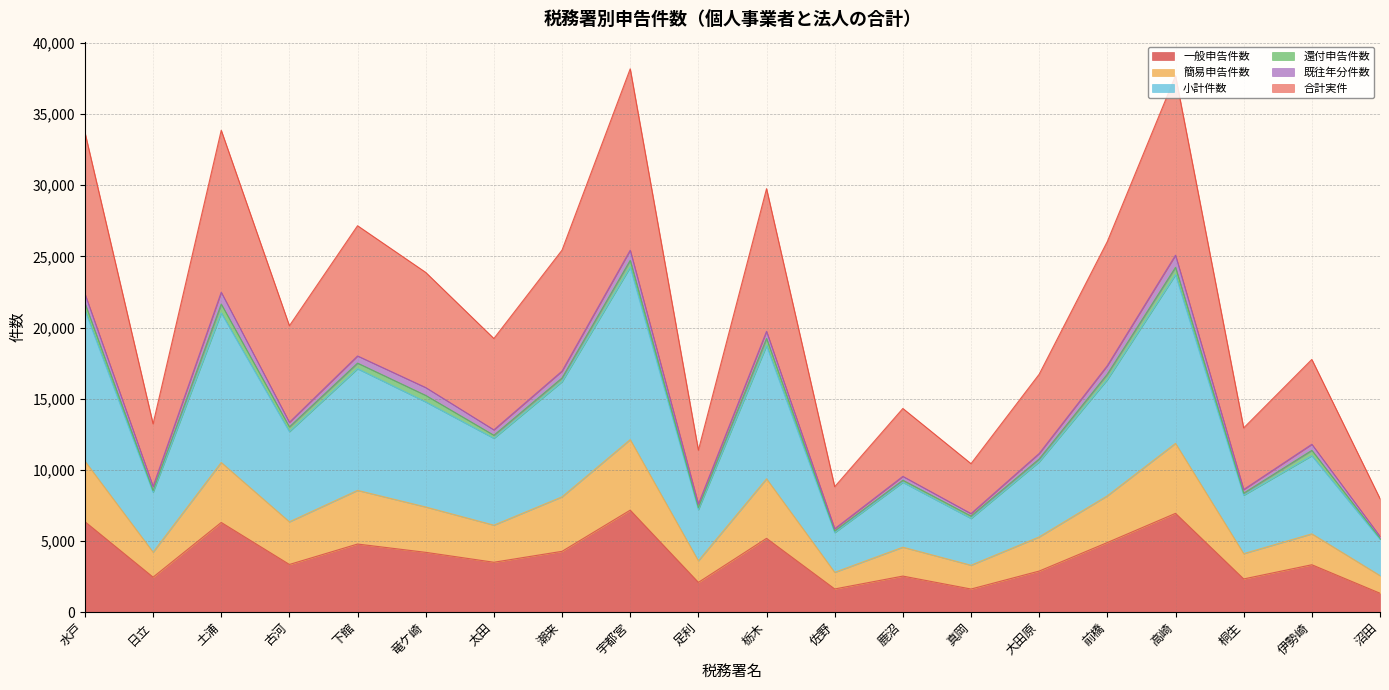

What is the maximum value for 一般申告件数?

7161